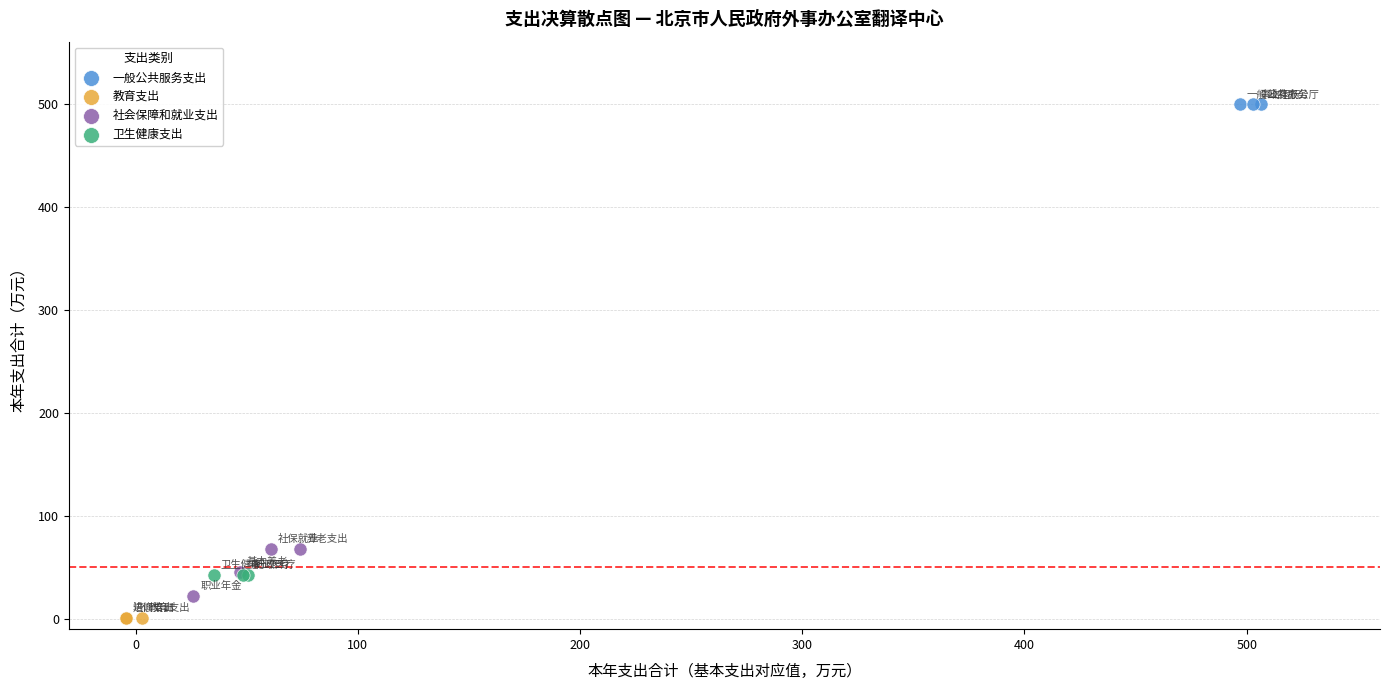

What are all the series names shown in the legend?

一般公共服务支出, 教育支出, 社会保障和就业支出, 卫生健康支出